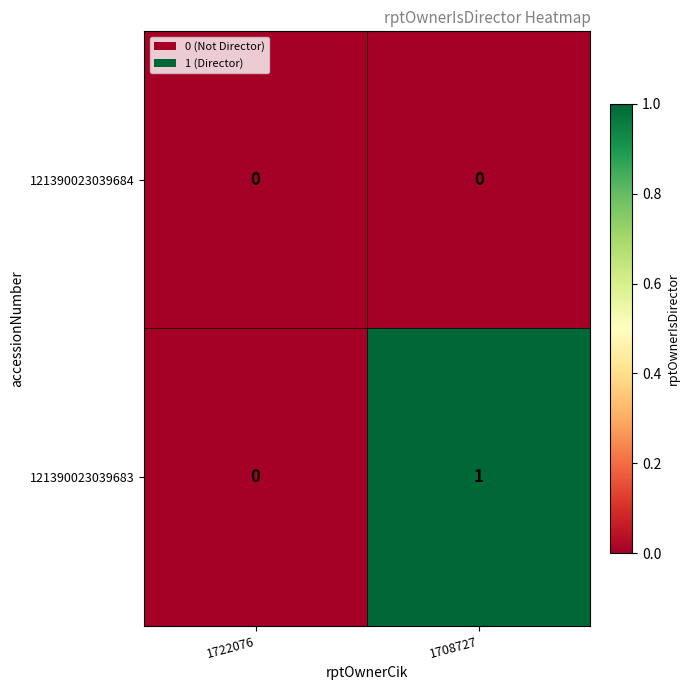

The value of 121390023039683 at 1708727 is 1. True or false?

True